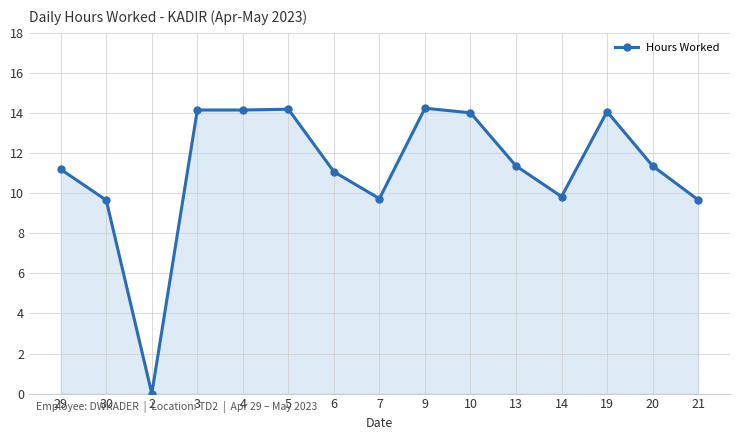

What is the average value?

11.2